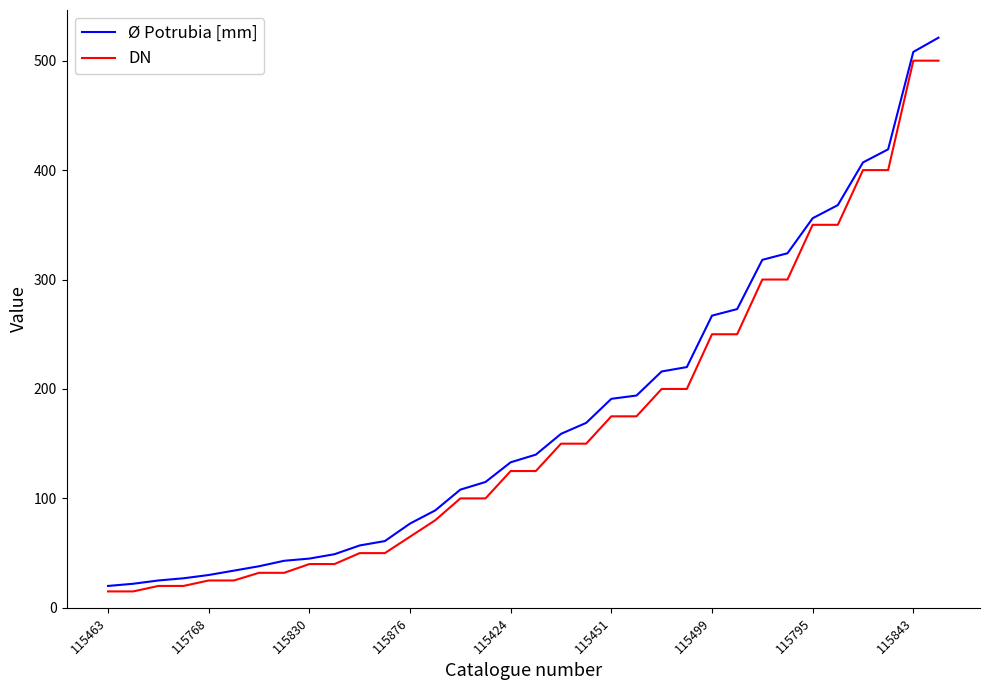

What is the minimum value for Ø Potrubia [mm]?

20